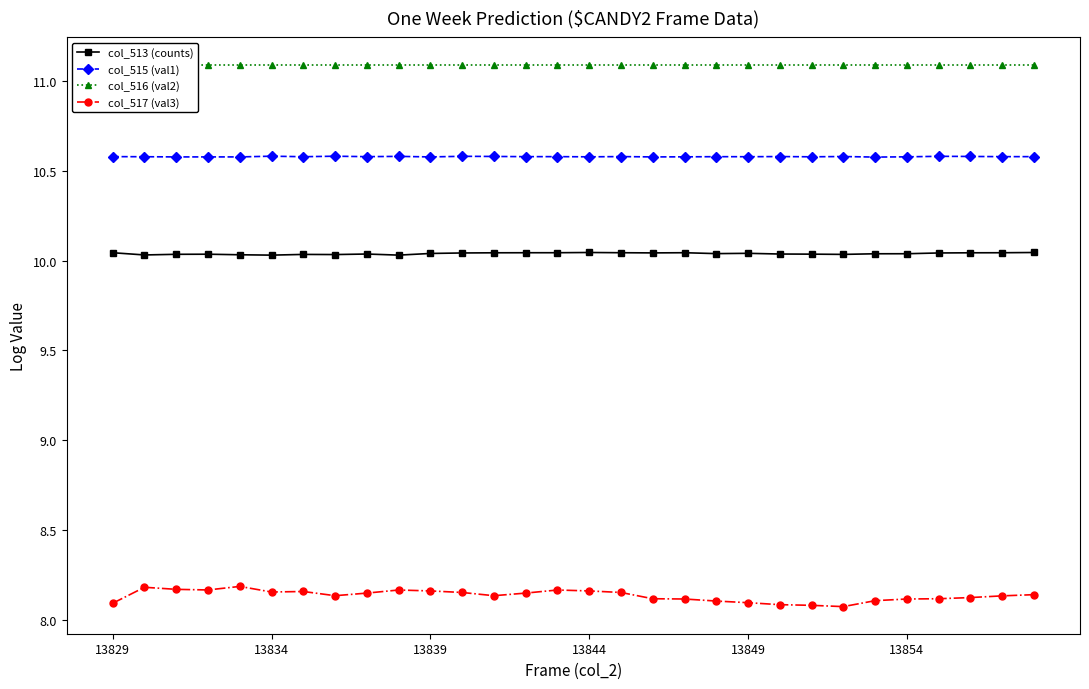

What is the average value of the col_515 (val1) series?

10.6